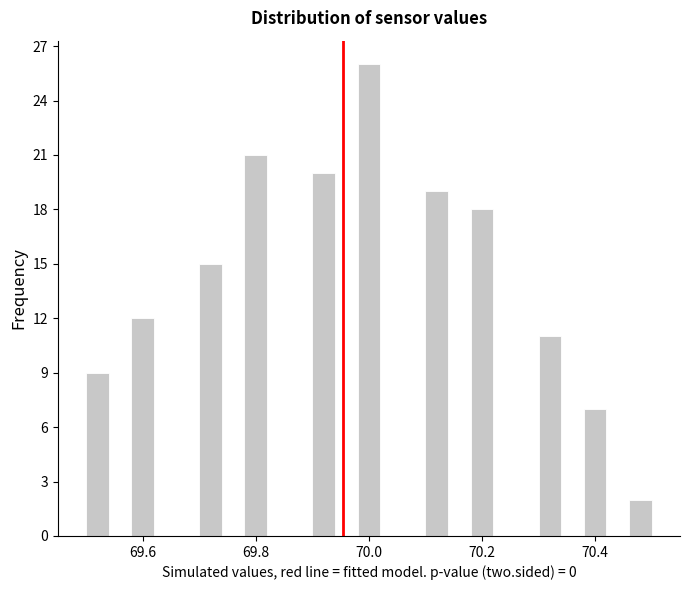

Around what value on the x-axis is the tallest bar? Give the approximate position of its centre, as read against the axis.

70.00